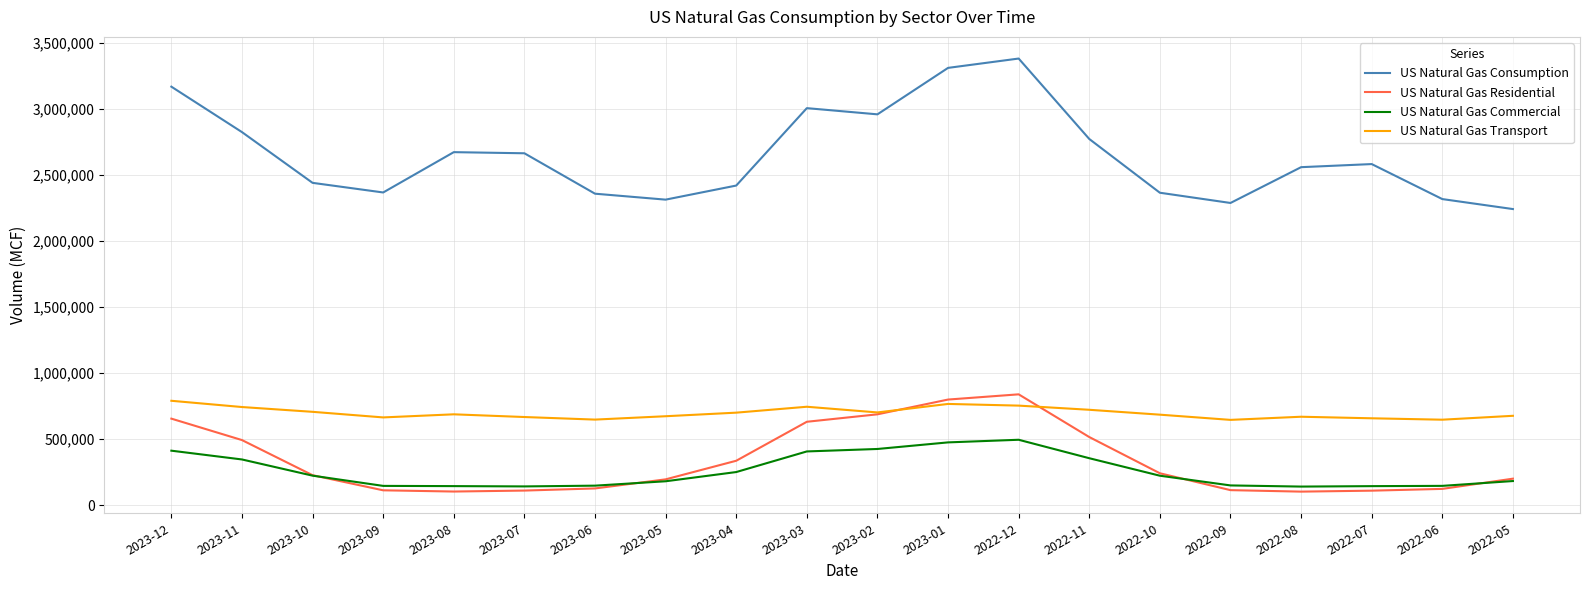

Which series has the widest spread of values?

US Natural Gas Consumption